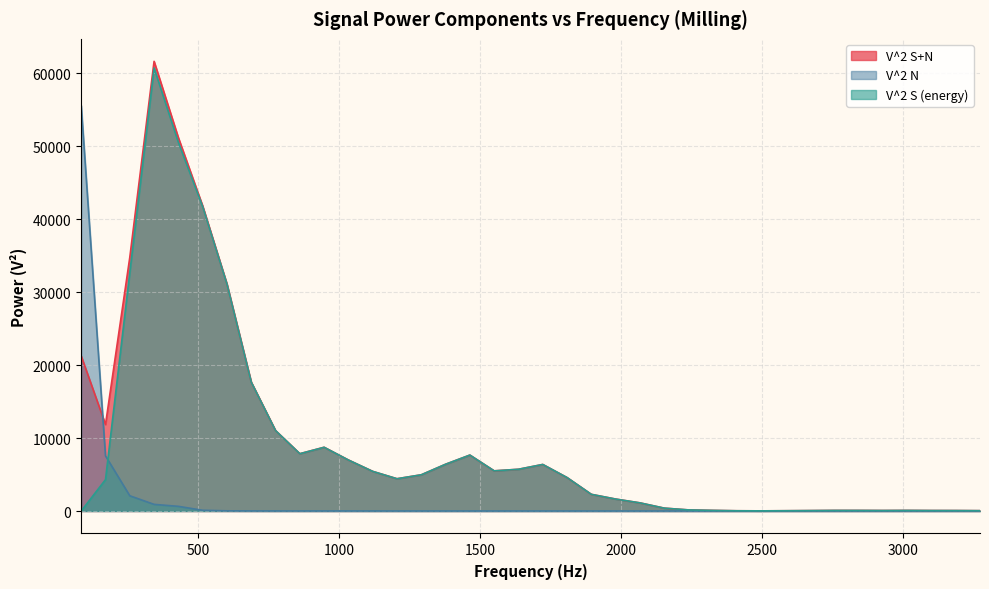

Which has a higher value, 2583.984375 or 2497.851563?

2583.984375